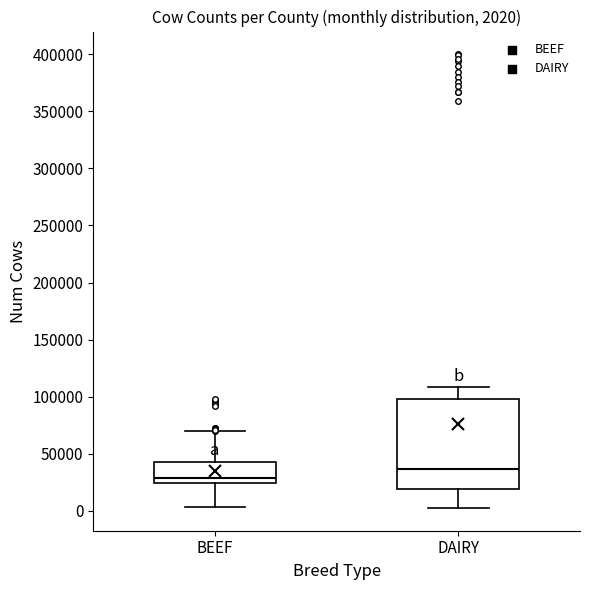

Which box is the tallest, from its lower edge to its upper edge?

DAIRY